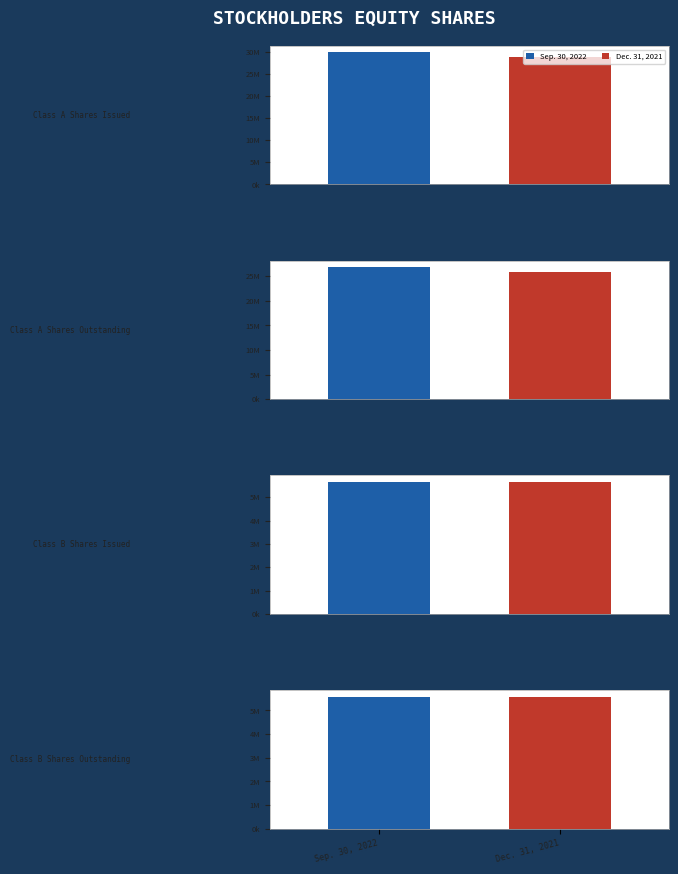

Which series has the widest spread of values?

Sep. 30, 2022